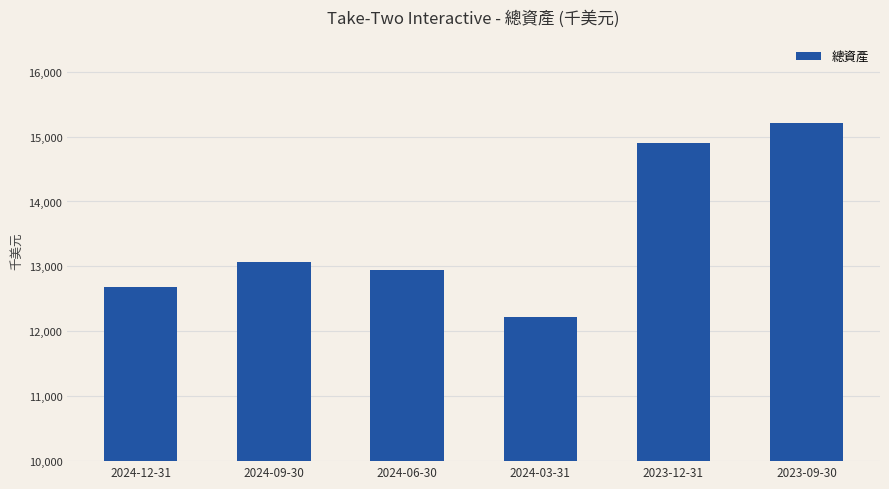

Rank the categories by value from highest to lowest.

2023-09-30, 2023-12-31, 2024-09-30, 2024-06-30, 2024-12-31, 2024-03-31